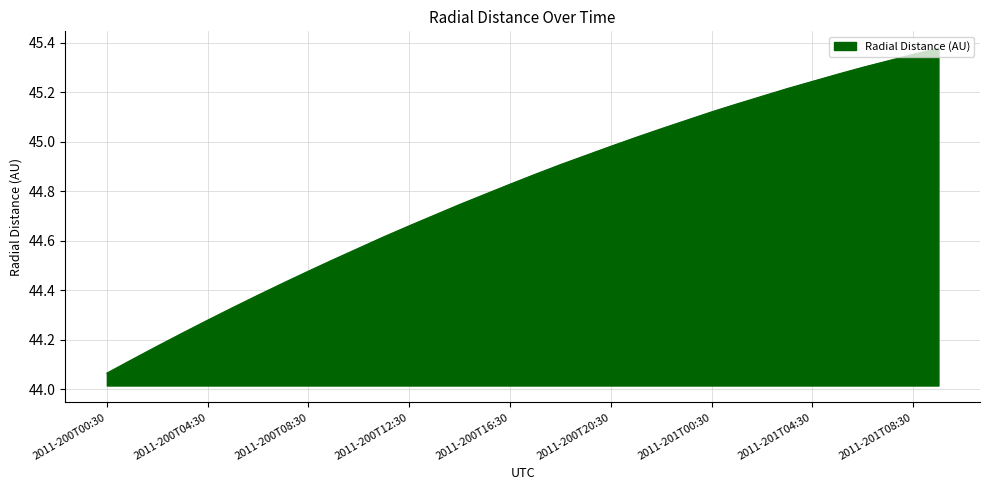

What is the difference between the maximum and minimum values?

1.3